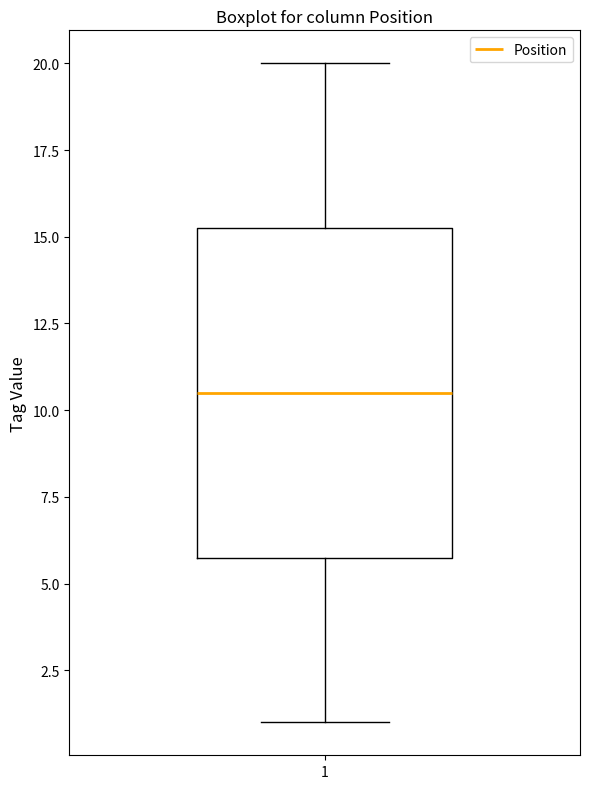

Read this box plot against the y-axis: the position of the median line, the range covered by the box, and the ends of both whiskers. The values are not printed on the chart, so give them approximately, as read against the axis.

median 10.5, box 6.0 to 15.5, whiskers 1.0 to 20.0